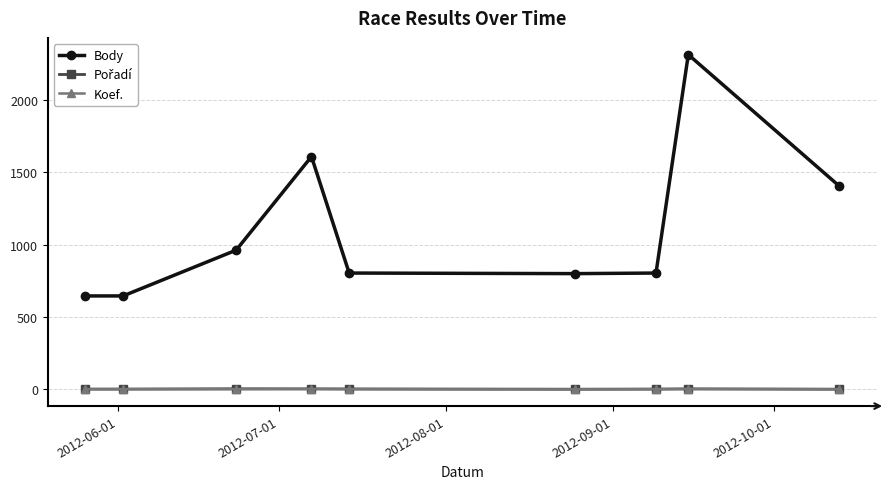

At how many categories does at least one series exceed 1677?

1